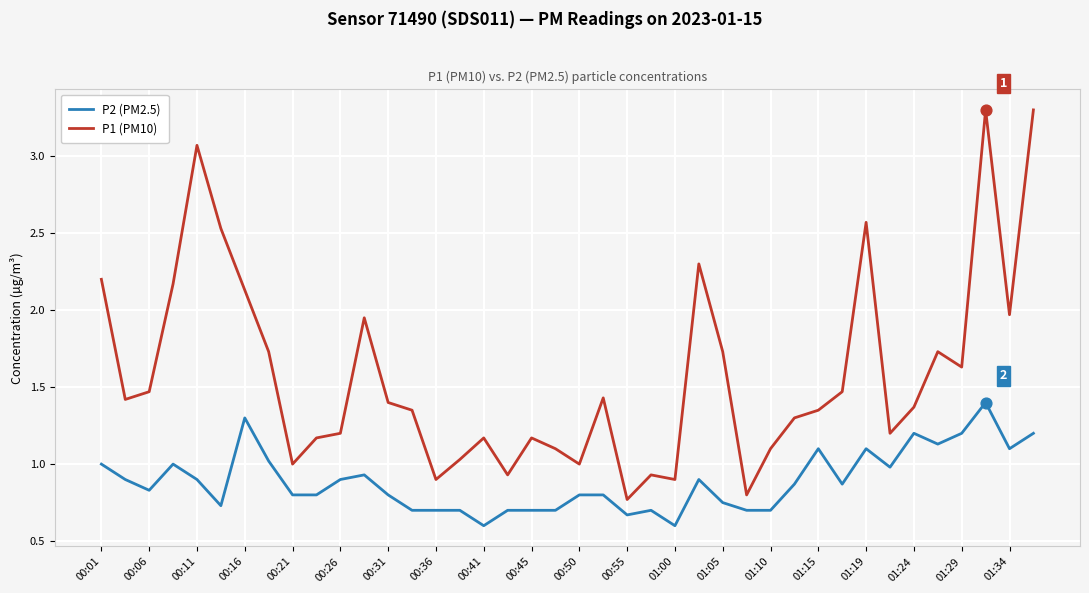

Which series has the largest total across all categories?

P1 (PM10)